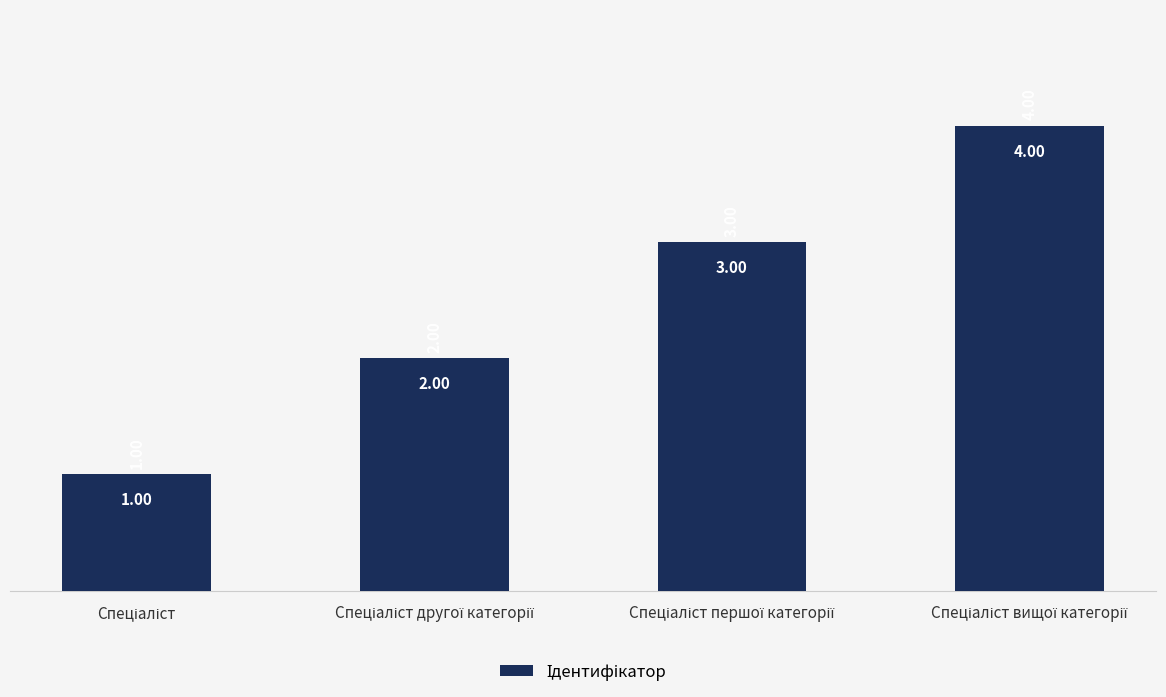

What is the difference between the maximum and minimum values?

3